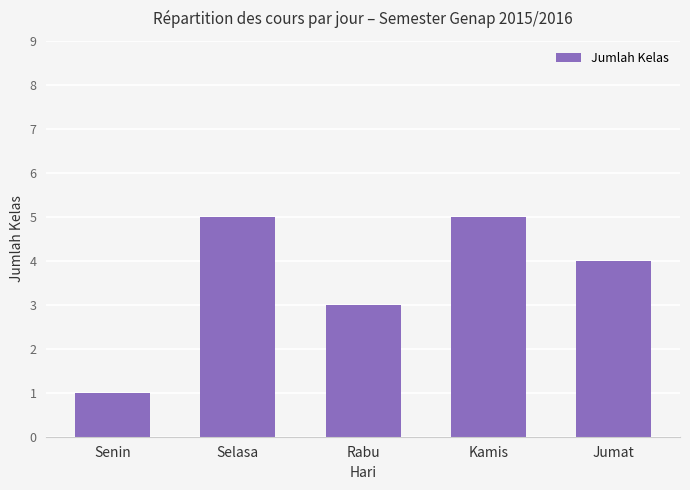

What is the sum of the values at Kamis and Rabu?

8